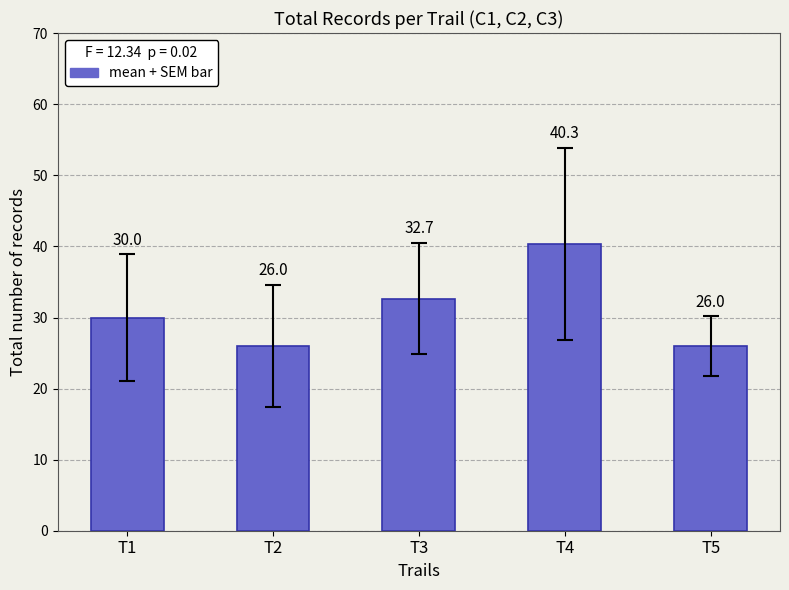

Approximately how many times larger is the value at T2 compared to T1?

0.9